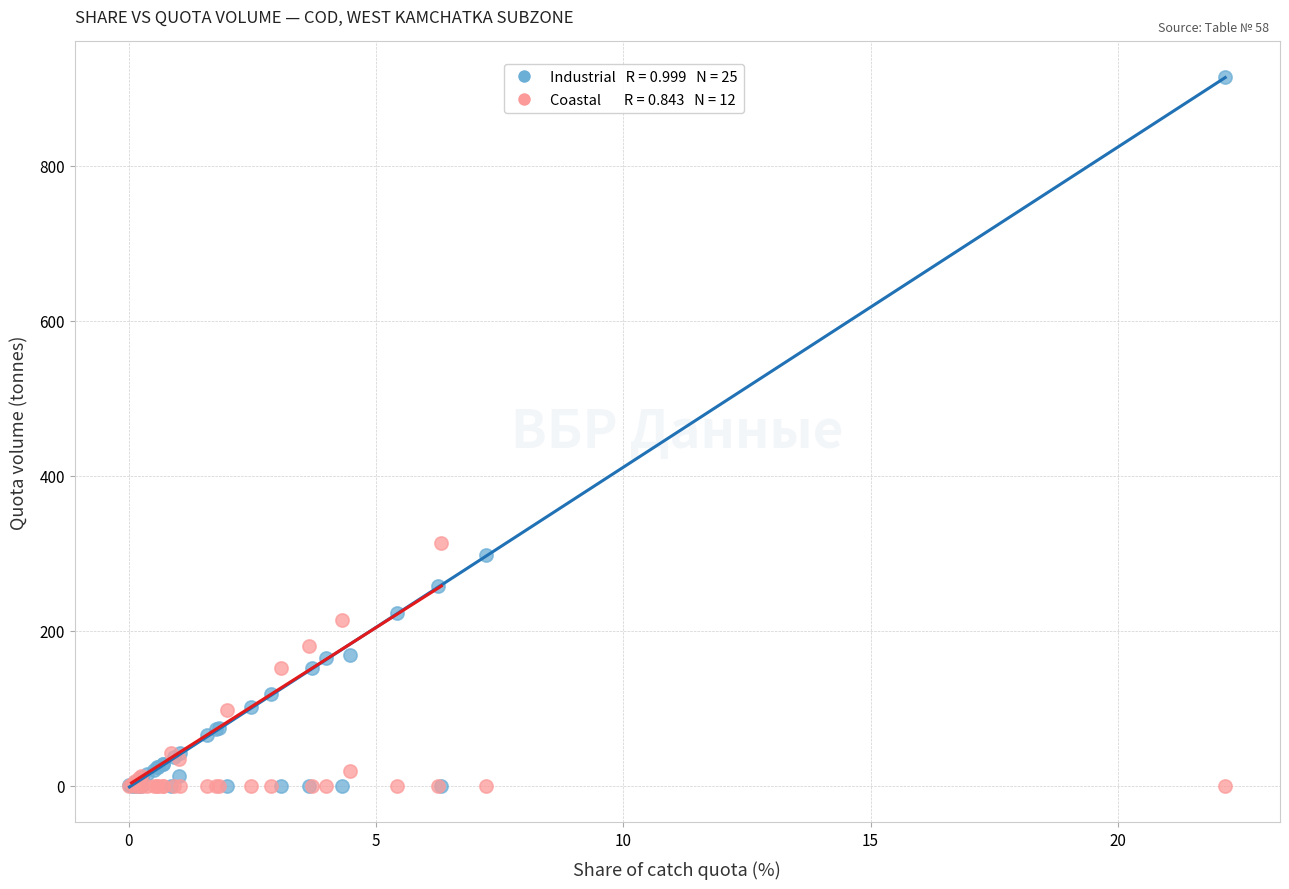

Across all series, what Y value is closest to 457?

313.1